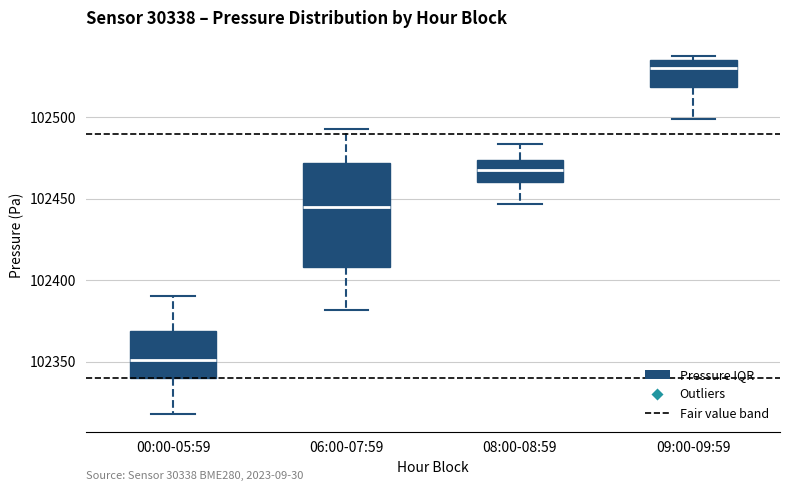

Reading left to right, read every box against the y-axis: the position of its median line, the range the box covers, and the ends of its whiskers. The values are not printed on the chart, so give them approximately, as read against the axis.

00:00-05:59: median 102350, box 102340 to 102370, whiskers 102320 to 102390
06:00-07:59: median 102445, box 102410 to 102470, whiskers 102380 to 102495
08:00-08:59: median 102470, box 102460 to 102475, whiskers 102445 to 102485
09:00-09:59: median 102530, box 102520 to 102535, whiskers 102500 to 102540